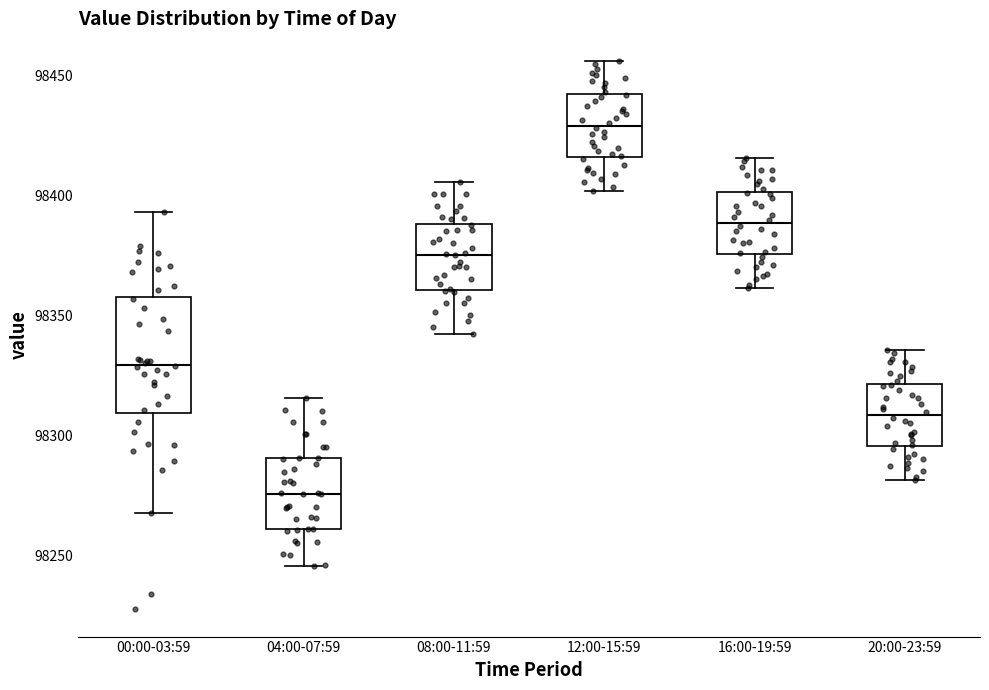

Reading left to right, transcribe this box plot: for each box, give where its median line is, the range the box spans, and where its two whiskers end, as read against the y-axis. The values are not printed on the chart, so give them approximately, as read against the axis.

00:00-03:59: median 98330, box 98310 to 98360, whiskers 98265 to 98395
04:00-07:59: median 98275, box 98260 to 98290, whiskers 98245 to 98315
08:00-11:59: median 98375, box 98360 to 98390, whiskers 98340 to 98405
12:00-15:59: median 98430, box 98415 to 98440, whiskers 98400 to 98455
16:00-19:59: median 98390, box 98375 to 98400, whiskers 98360 to 98415
20:00-23:59: median 98310, box 98295 to 98320, whiskers 98280 to 98335